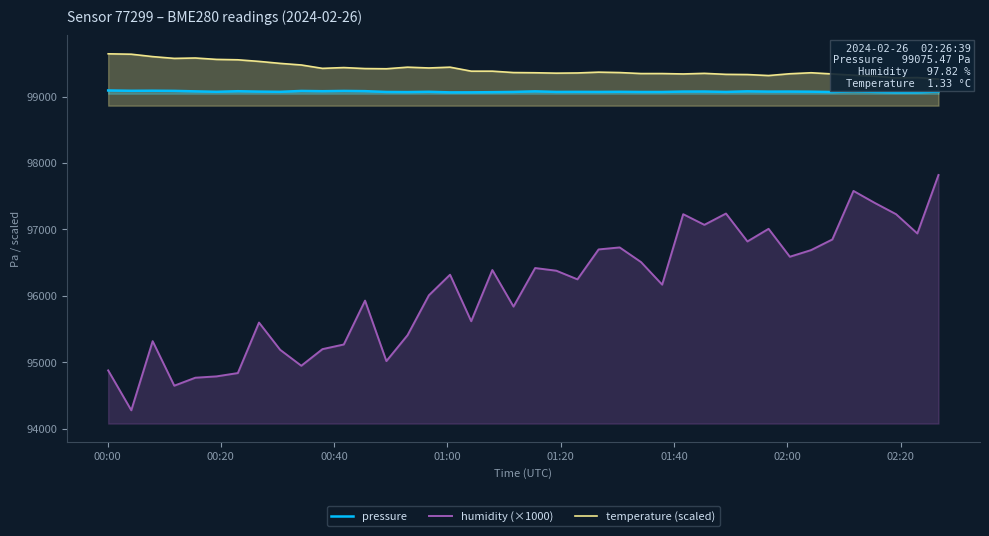

What is the minimum value for humidity (×1000)?

94280.0